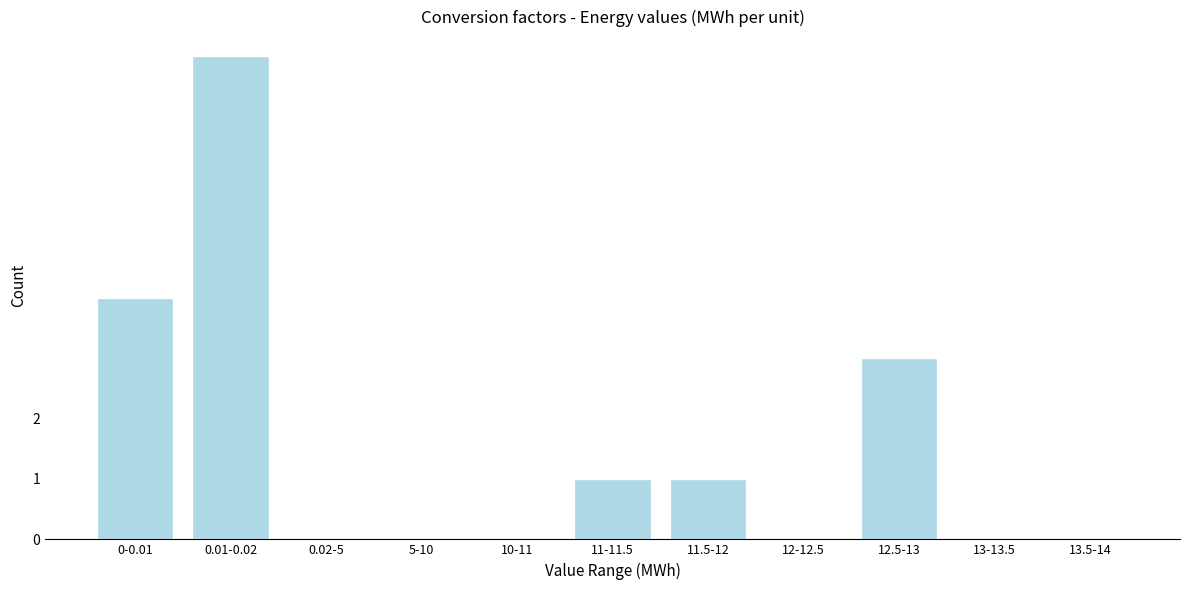

Reading left to right, extract all data points from this chart.

0-0.01=4	0.01-0.02=8	0.02-5=0	5-10=0	10-11=0	11-11.5=1	11.5-12=1	12-12.5=0	12.5-13=3	13-13.5=0	13.5-14=0